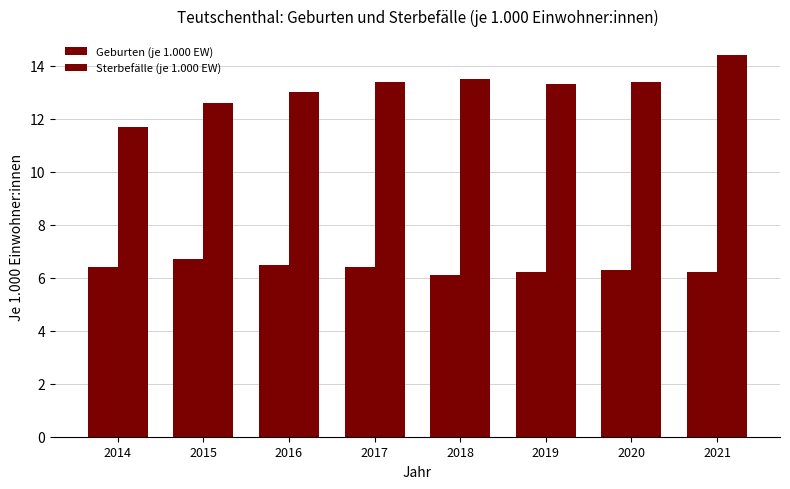

What is the sum of all Sterbefälle (je 1.000 EW) values?

105.3